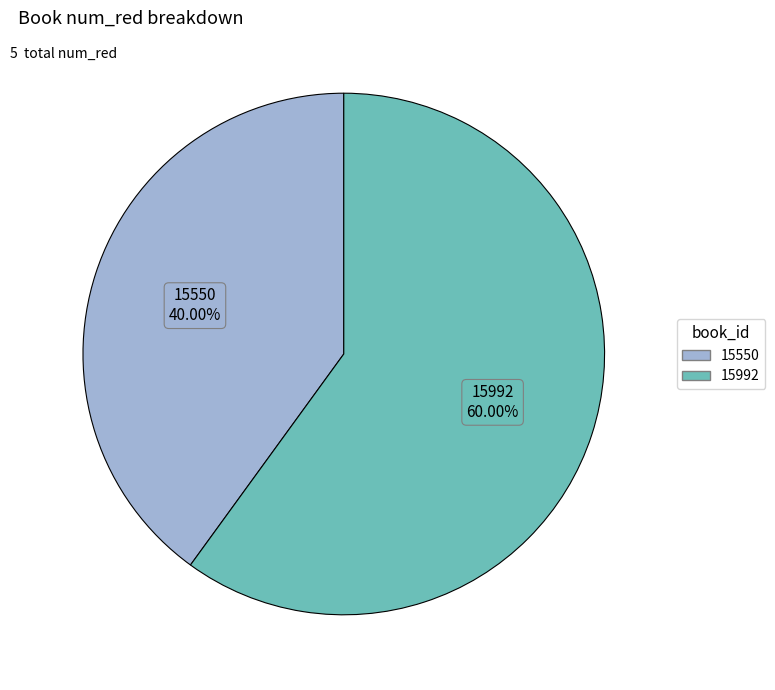

How many segments does this pie chart have?

2